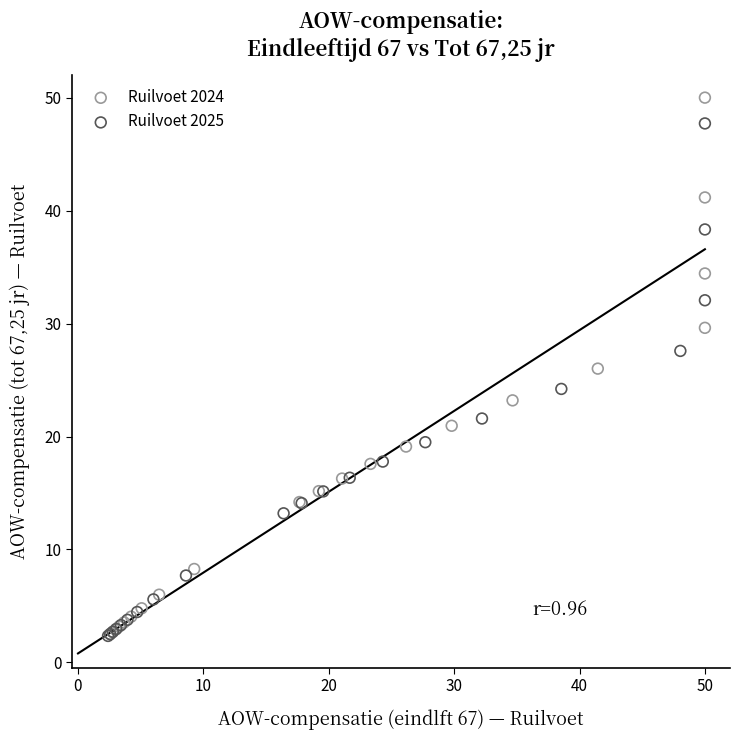

Which series has the largest Y range (max minus min)?

Ruilvoet 2024